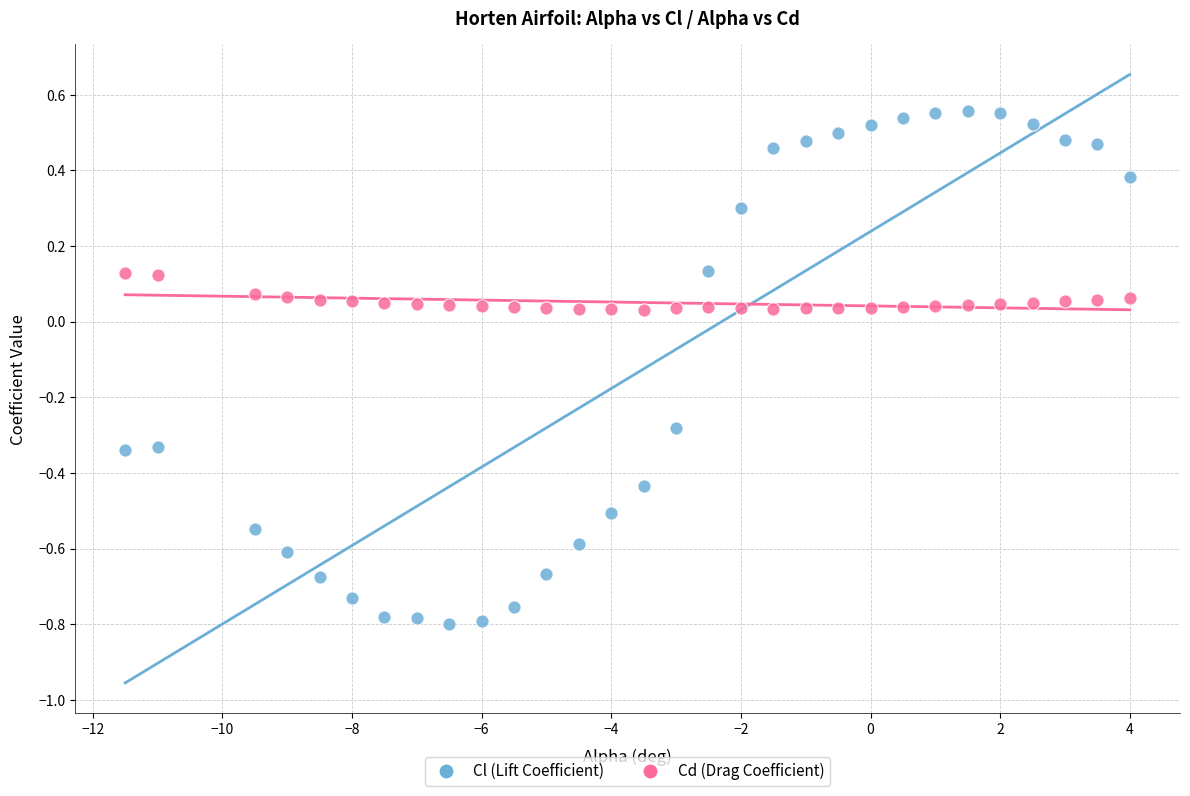

Which series reaches the minimum Y coordinate?

Cl (Lift Coefficient)